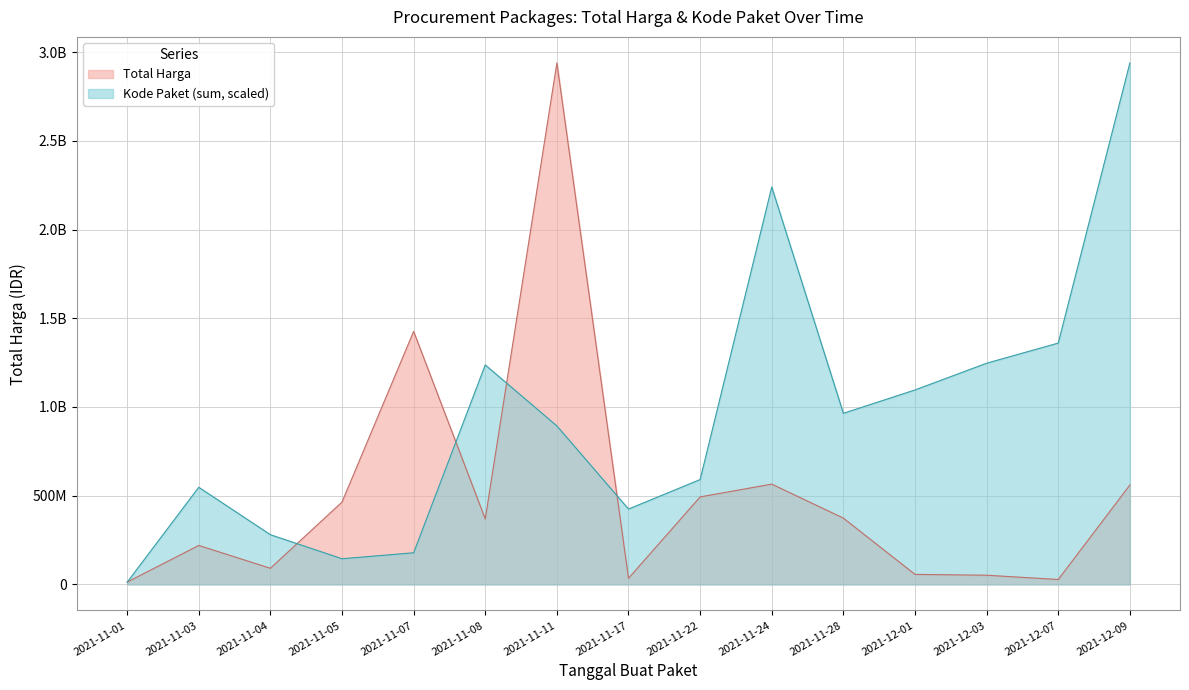

How many lines are shown in the chart?

2